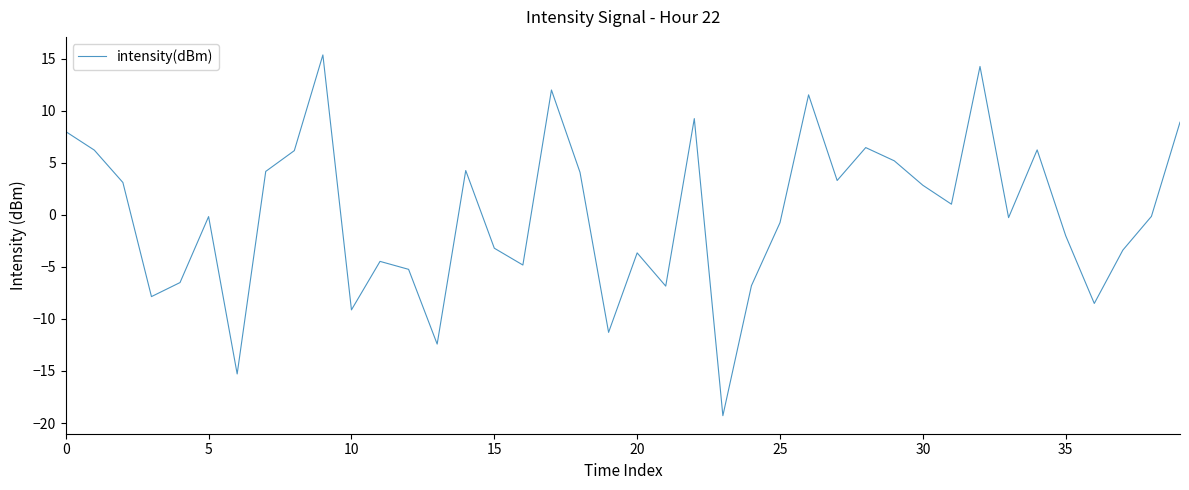

What is the difference between the maximum and minimum values?

34.6